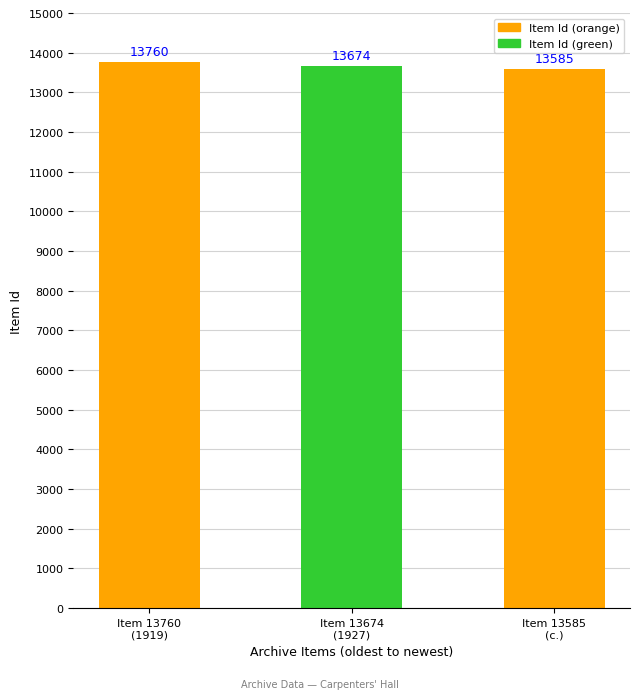

What is the difference between the values at Item 13674
(1927) and Item 13760
(1919)?

86